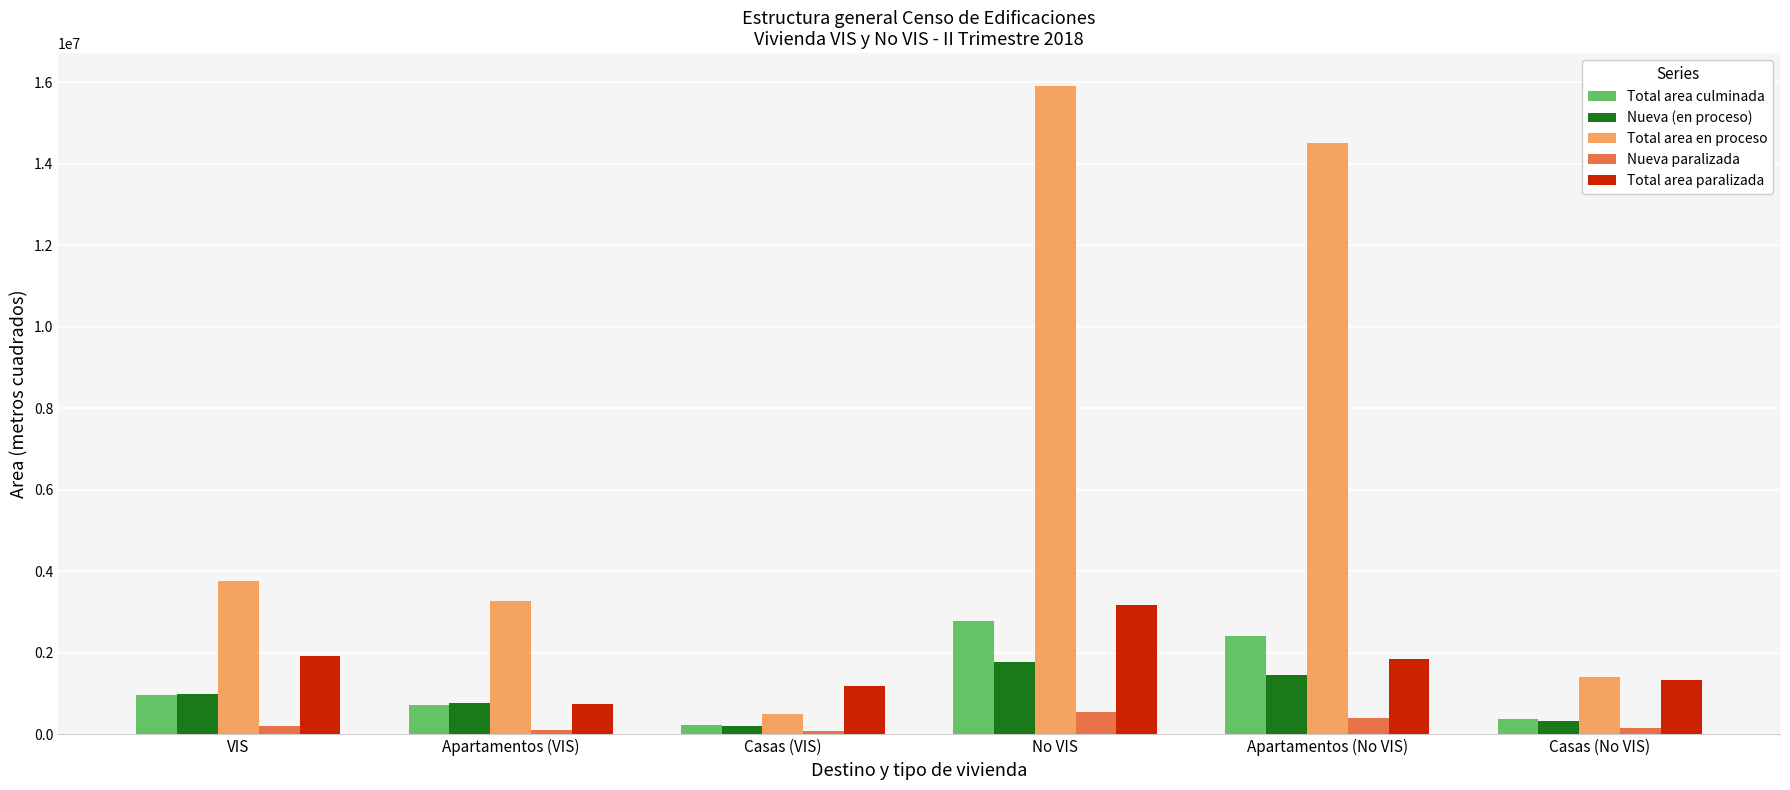

How many groups of bars are there?

6